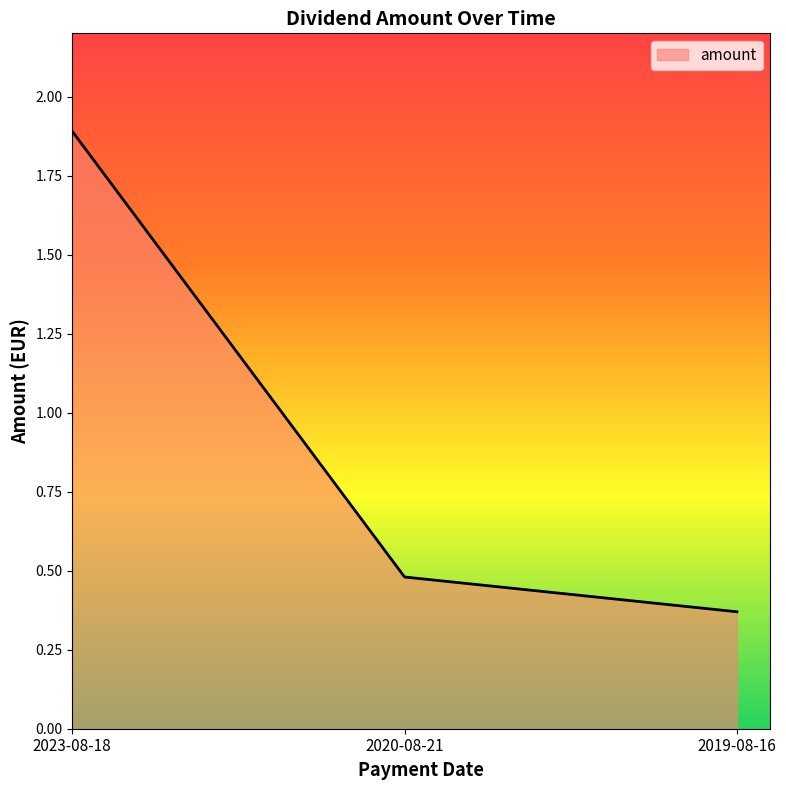

What is the greatest value displayed?

1.9